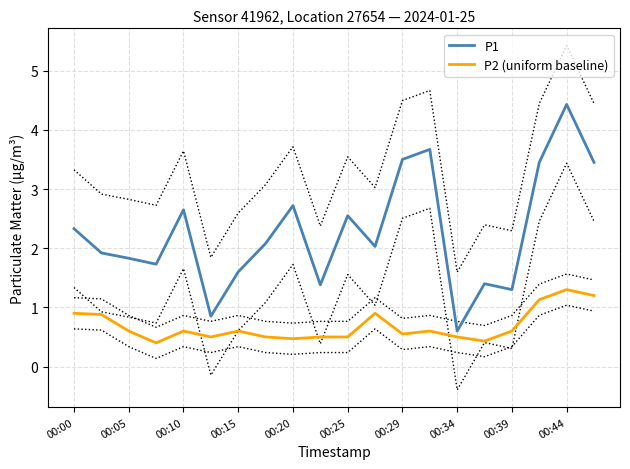

The value of P1 at 00:10 is 1.0. True or false?

False